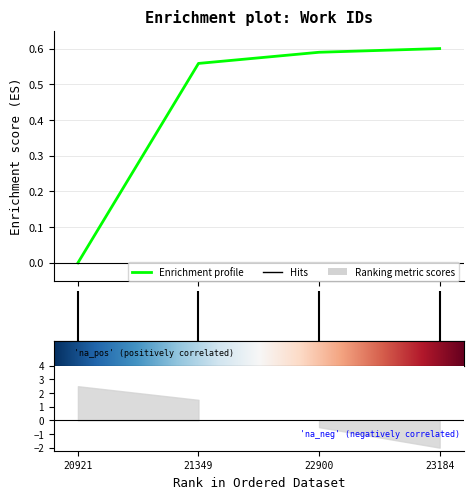

Rank the categories by value from highest to lowest.

23184, 22900, 21349, 20921